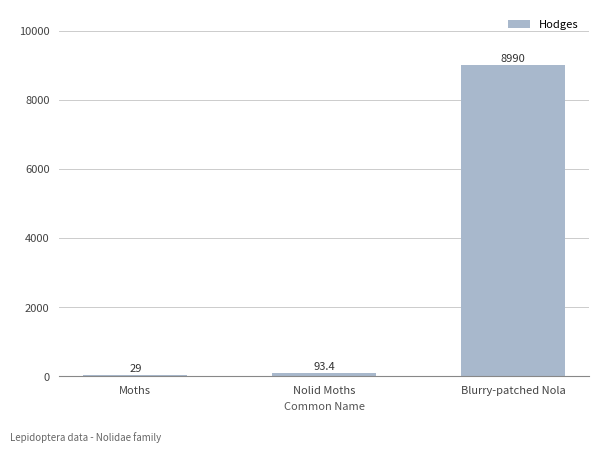

Reading right to left, list all the values displayed in this chart.

Blurry-patched Nola=8990.0	Nolid Moths=93.4	Moths=29.0